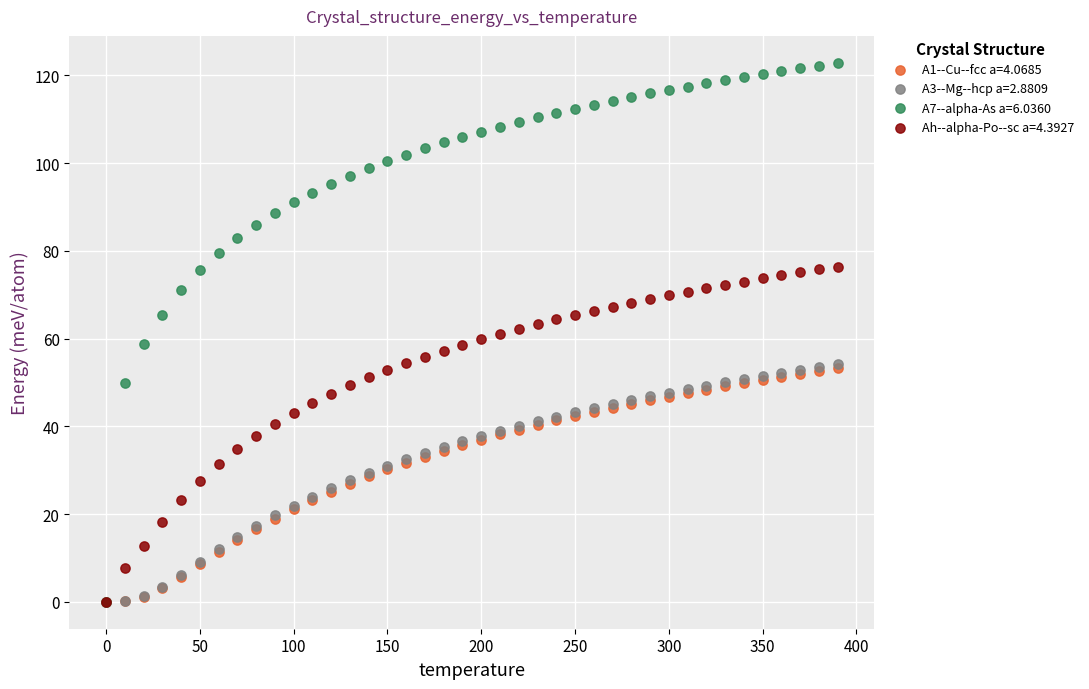

Which series has the largest Y range (max minus min)?

A7--alpha-As a=6.0360